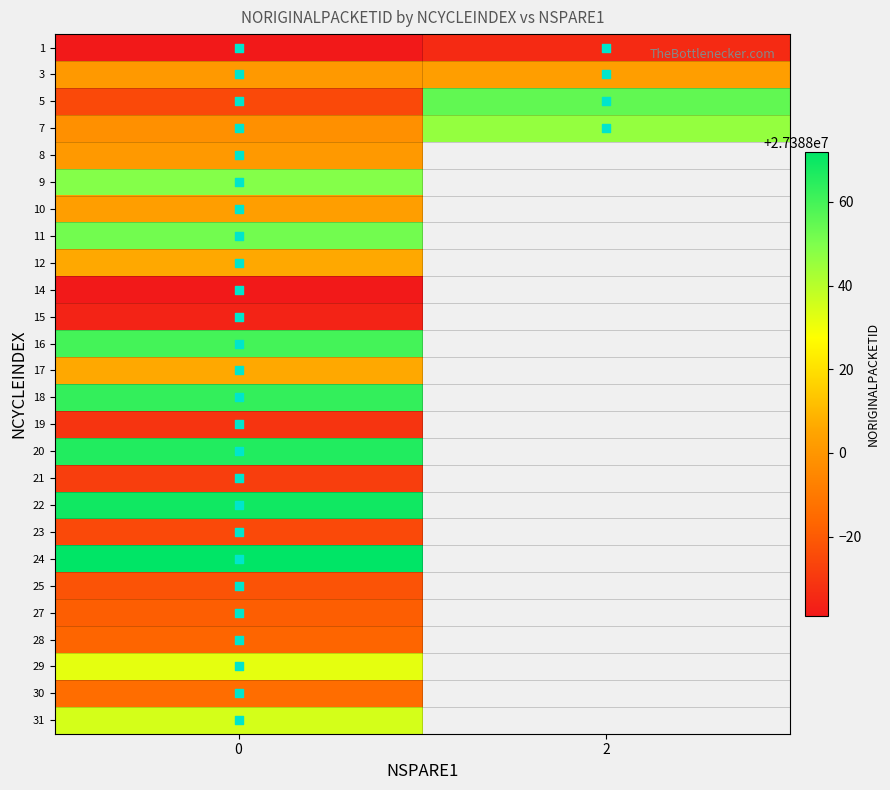

The value of 27 at 0 is 40502739.6. True or false?

False